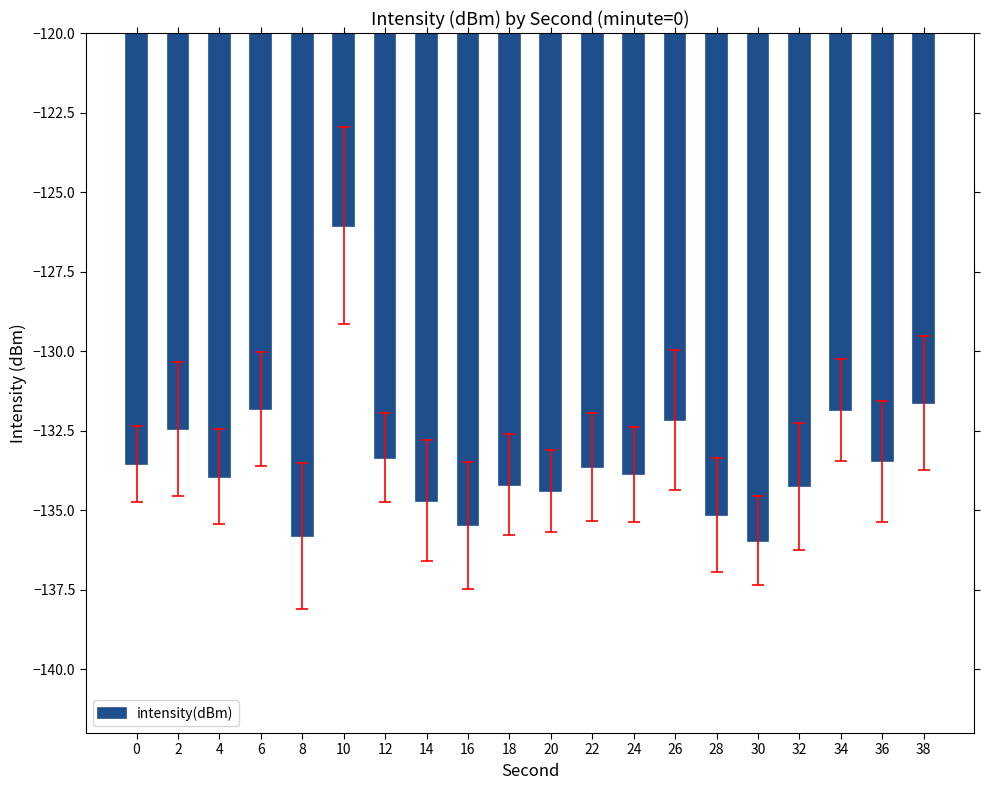

Which category has the highest value across all series?

10